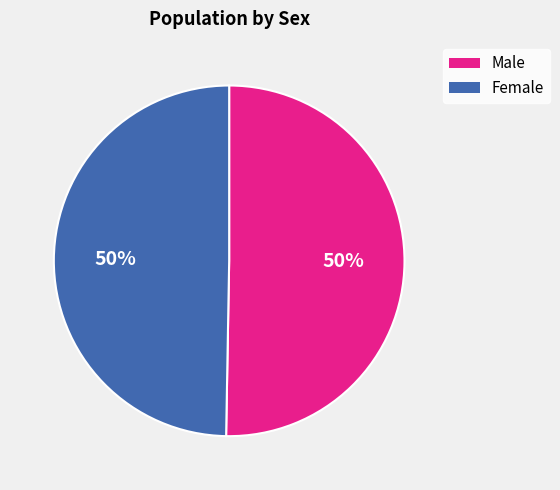

To the nearest percent, what percentage of the pie is Male?

50%